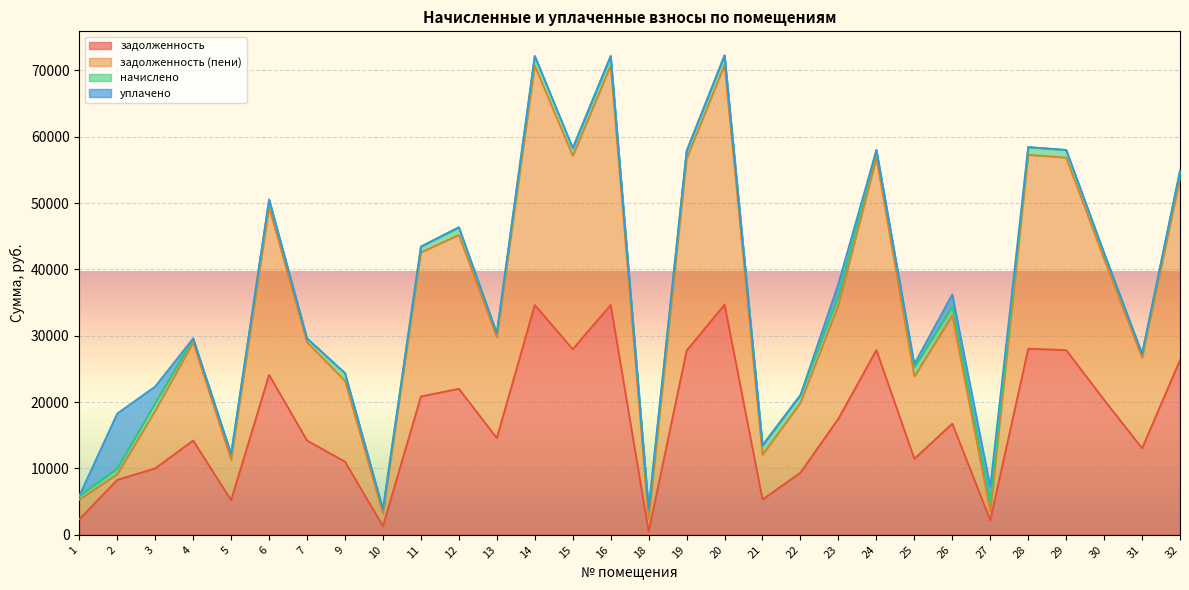

What is the difference between the задолженность (пени) values at 12 and 29?

11658.4